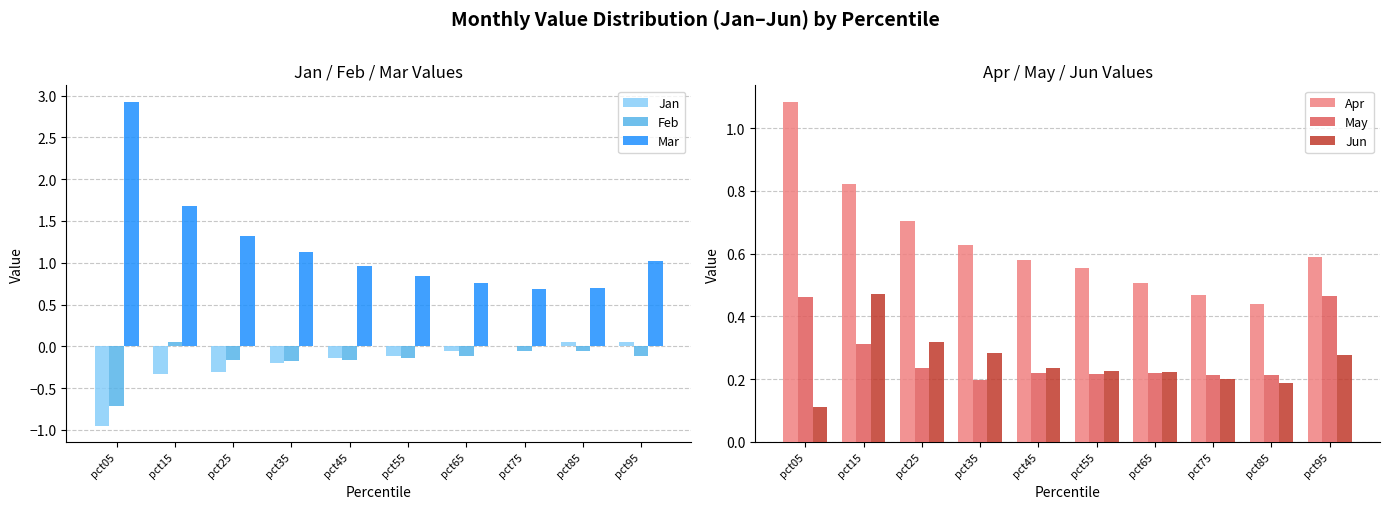

What is the approximate value of Feb at pct25?

-0.2